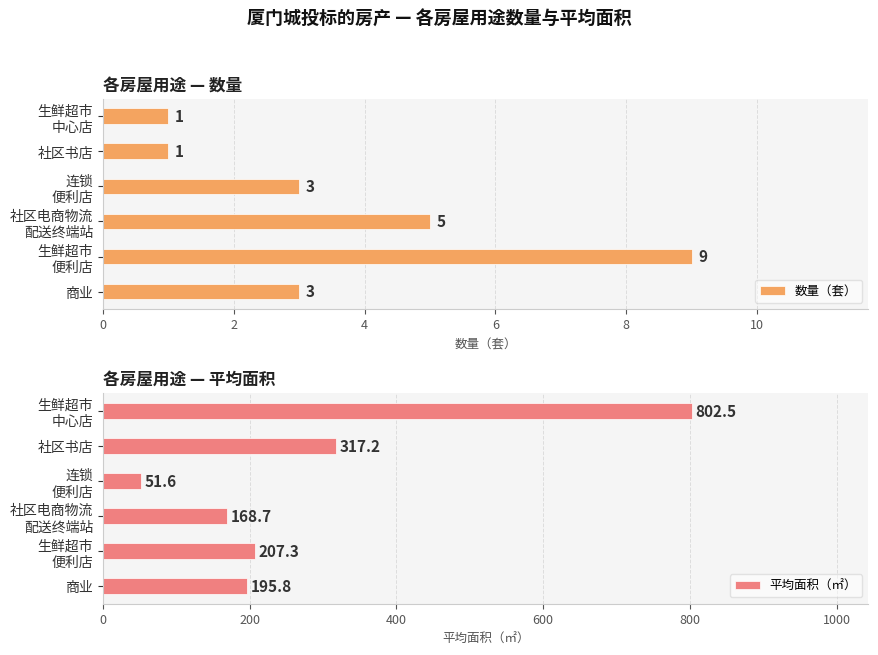

Which series has the largest range (max minus min)?

平均面积（㎡）